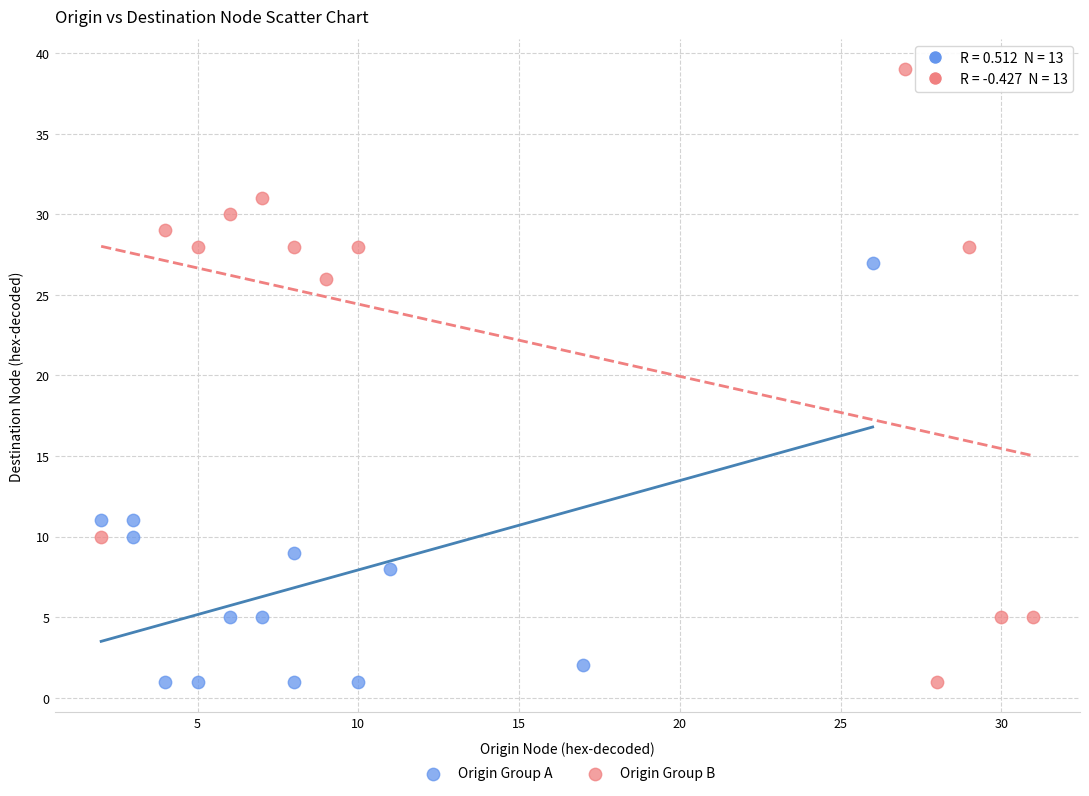

Which series contains the highest Y value?

Origin Group B